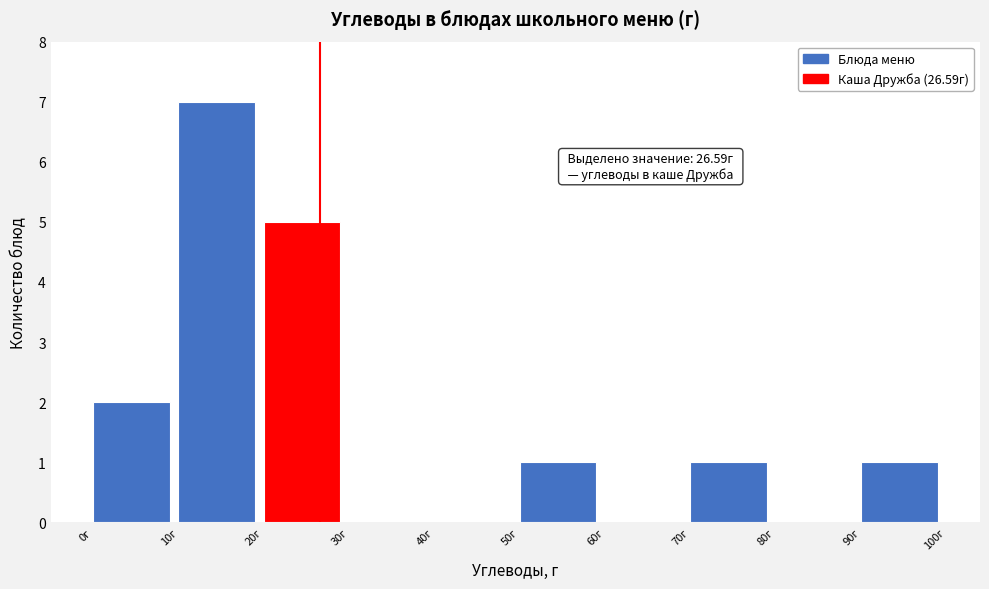

Which range on the x-axis has the tallest bar?

10 to 20